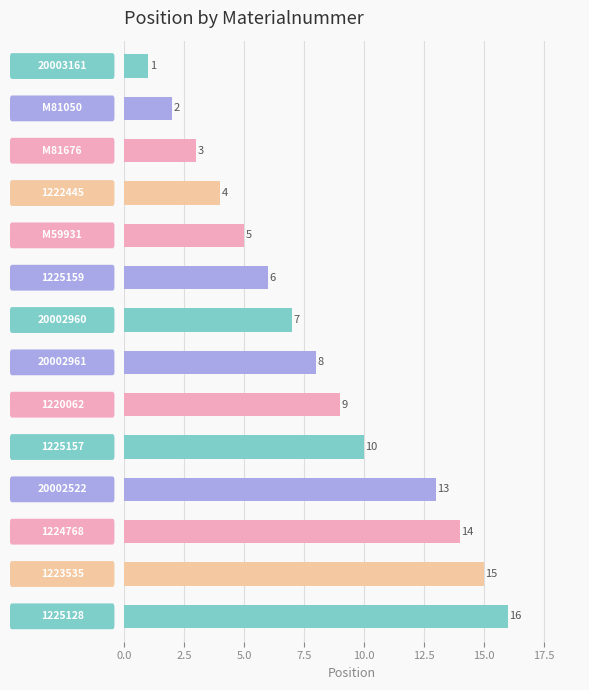

What is the sum of all values?

113